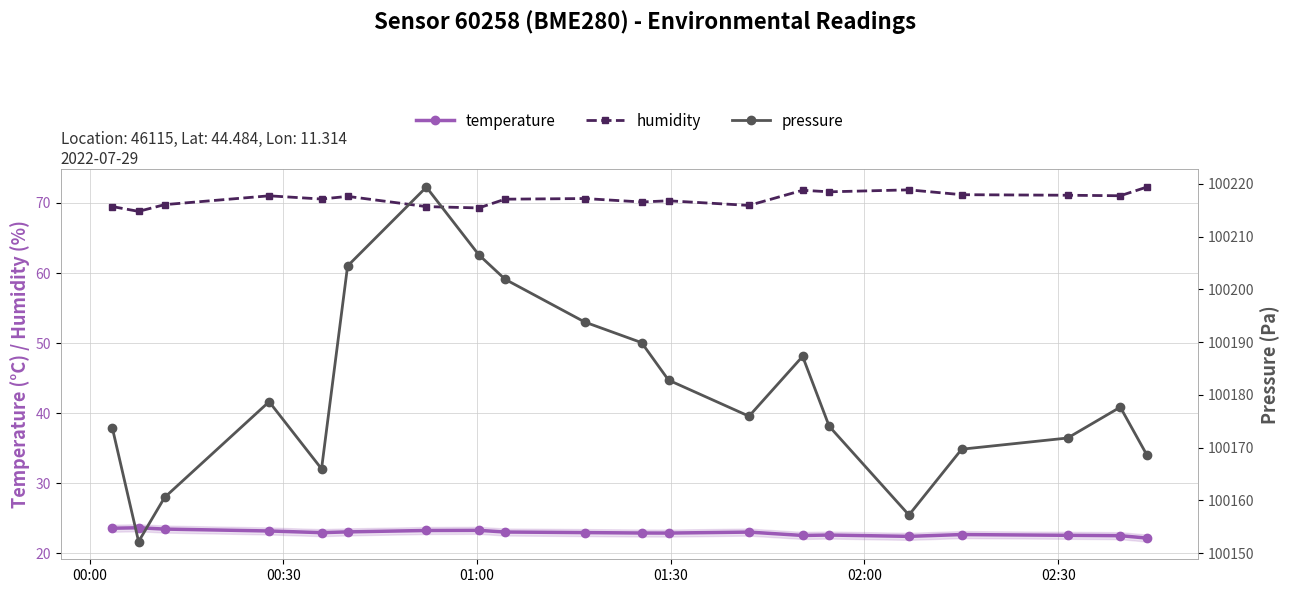

Which series has the largest total across all categories?

pressure